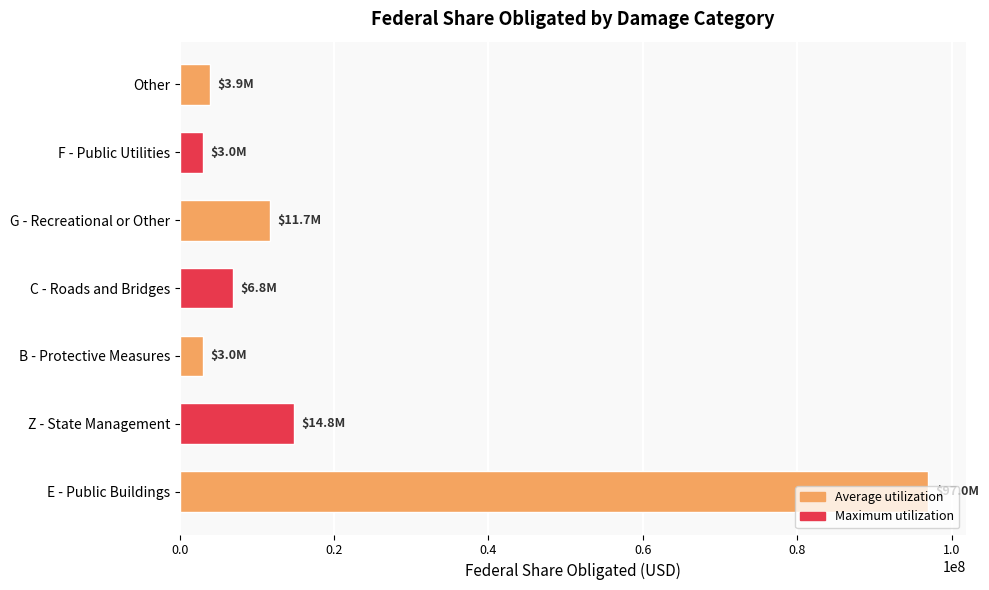

What is the maximum value shown in the chart?

96956447.1